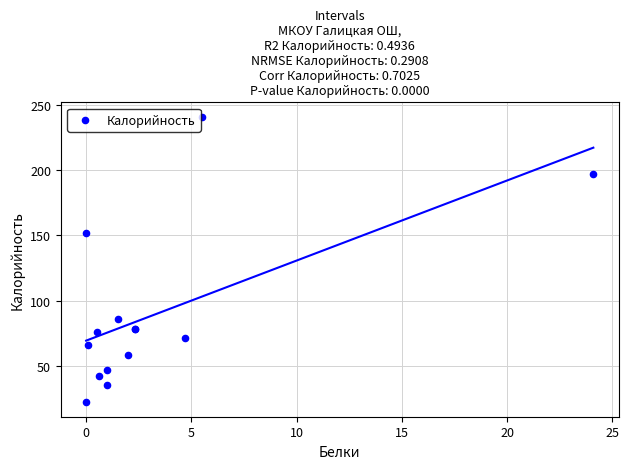

What Y value in the scatter plot is closest to 131?

152.0